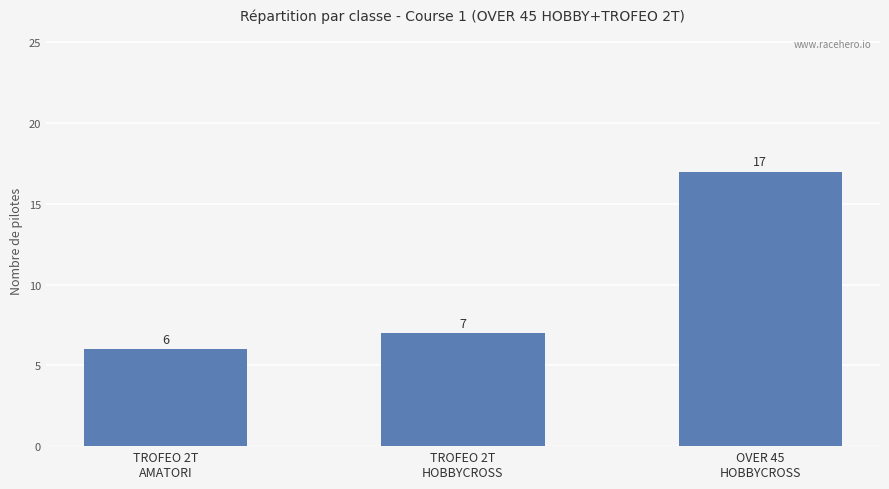

Rank the categories by value from highest to lowest.

OVER 45
HOBBYCROSS, TROFEO 2T
HOBBYCROSS, TROFEO 2T
AMATORI